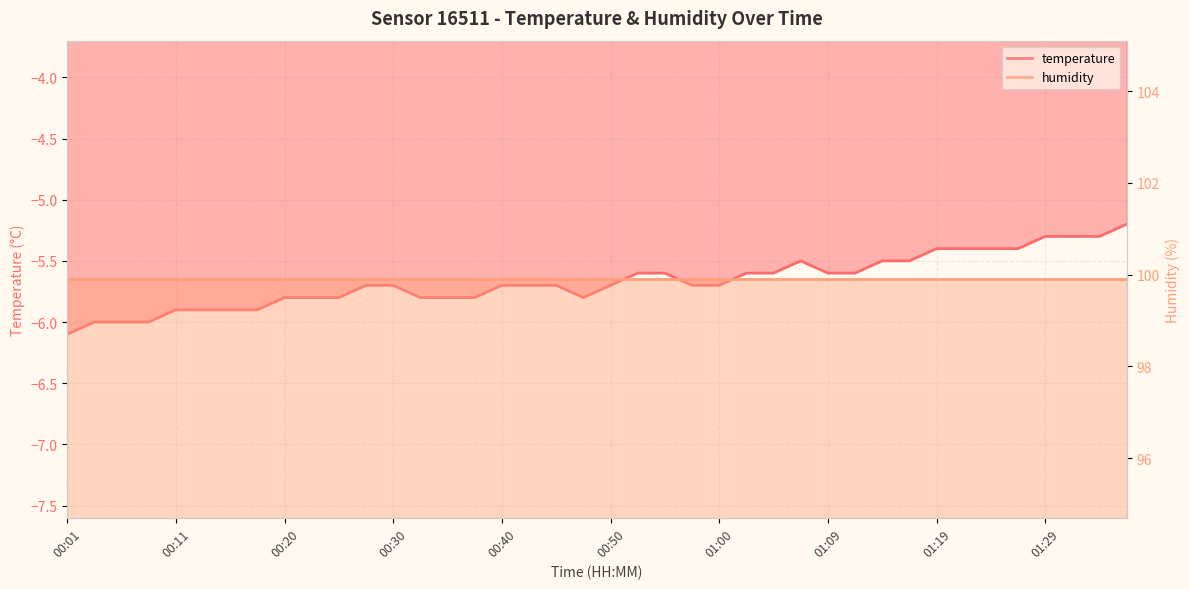

True or false: the data shows -8.3 at 00:06.

False